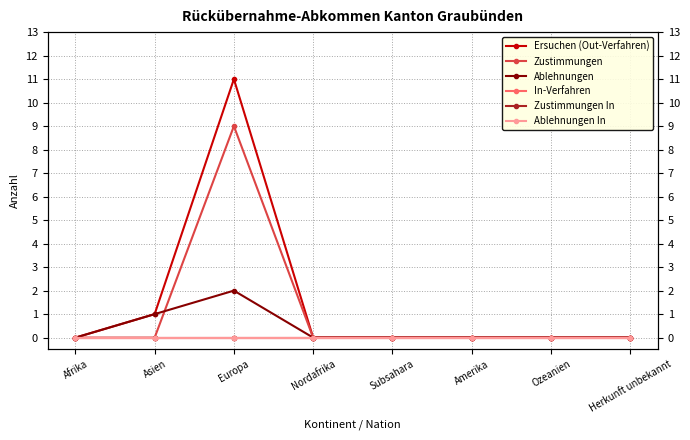

What is the label of the 4th point from the right?

Subsahara